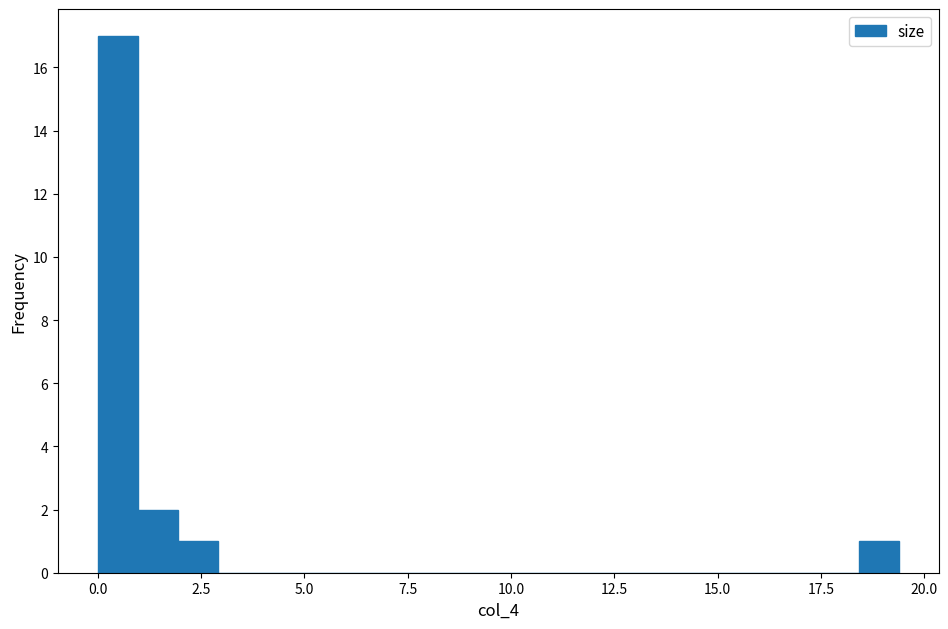

Around what value on the x-axis is the tallest bar? Give the approximate position of its centre, as read against the axis.

0.5